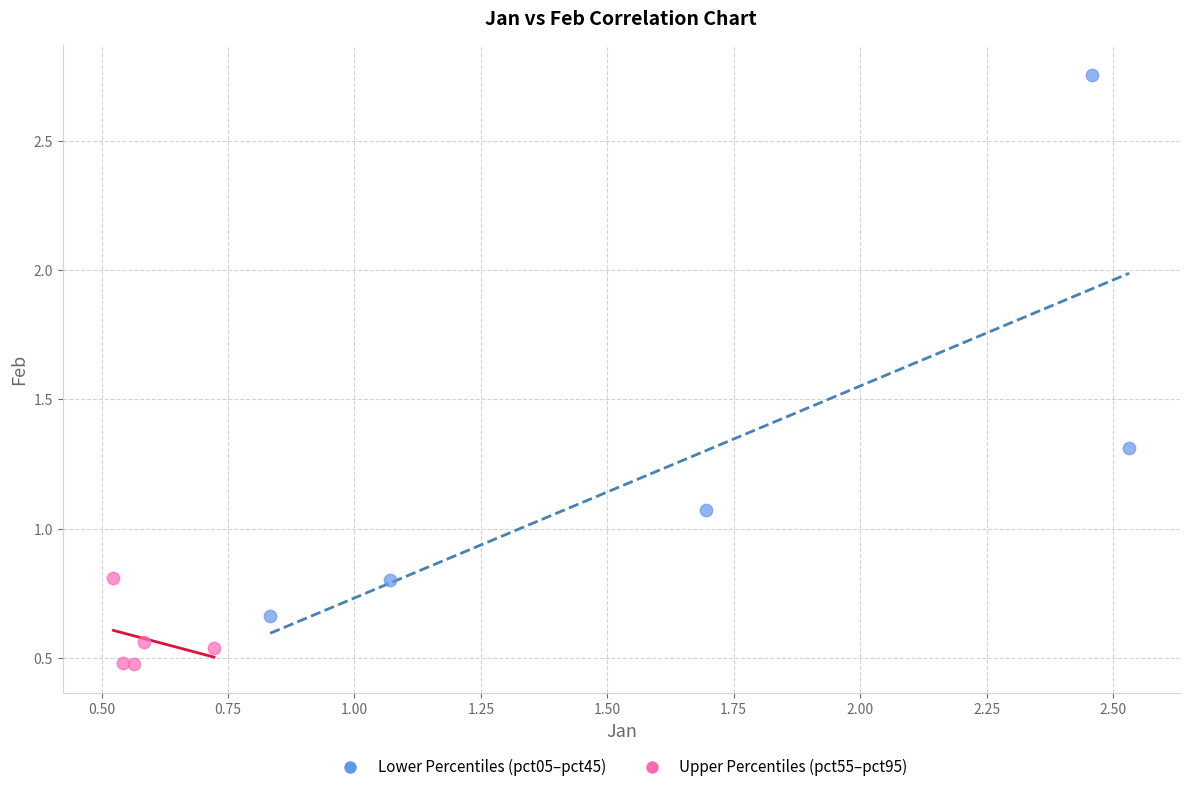

Which series reaches the maximum Y coordinate?

Lower Percentiles (pct05–pct45)